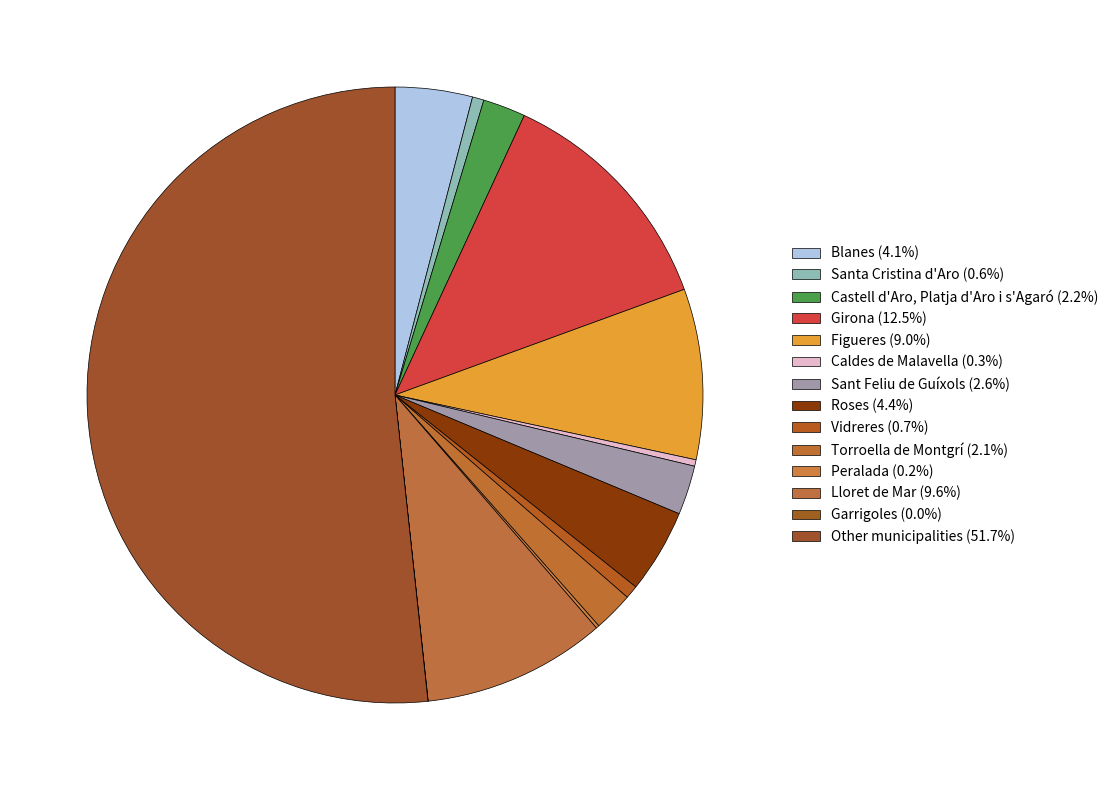

To the nearest percent, what portion does Figueres represent?

9%